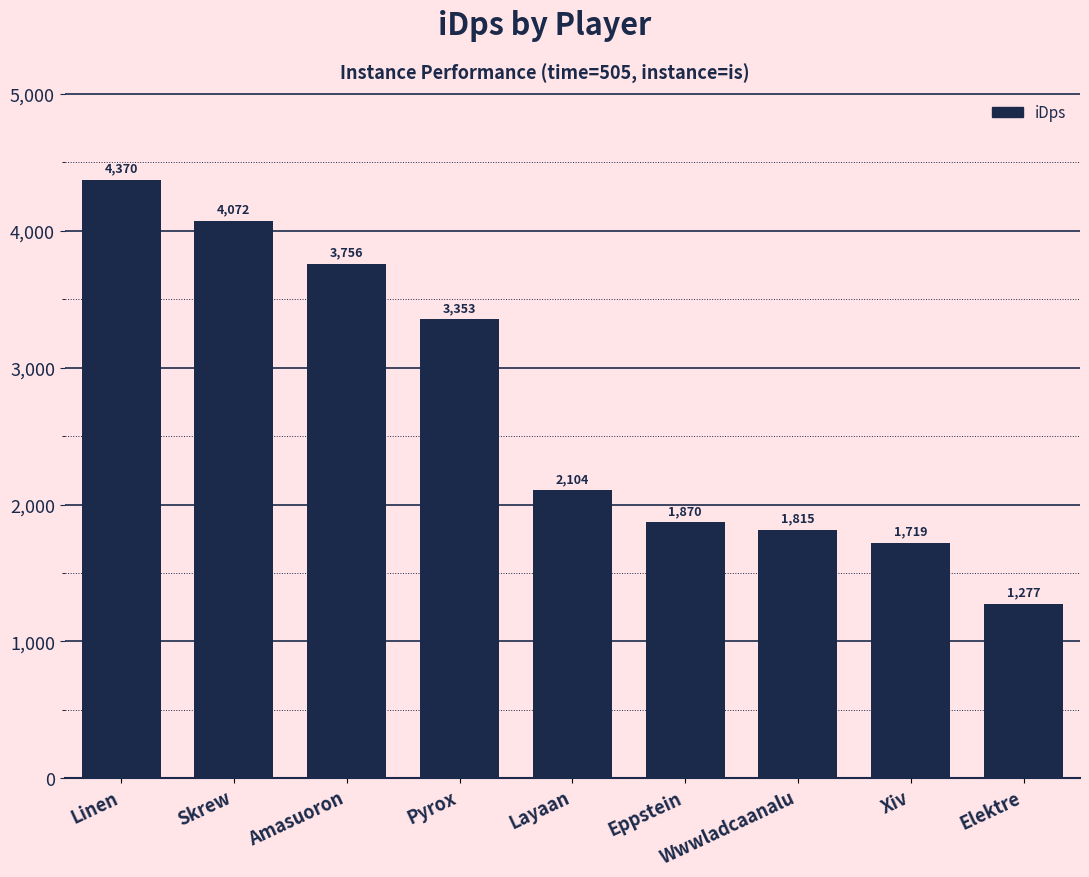

What is the label of the 3rd bar from the left?

Amasuoron